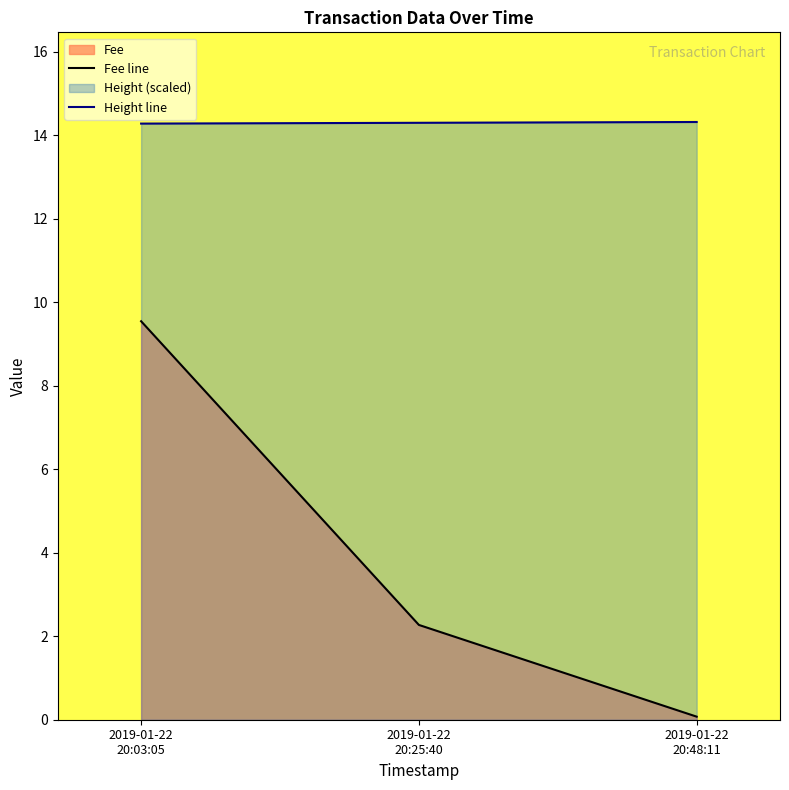

At which category does the chart reach its peak across all series?

2019-01-22 20:48:11